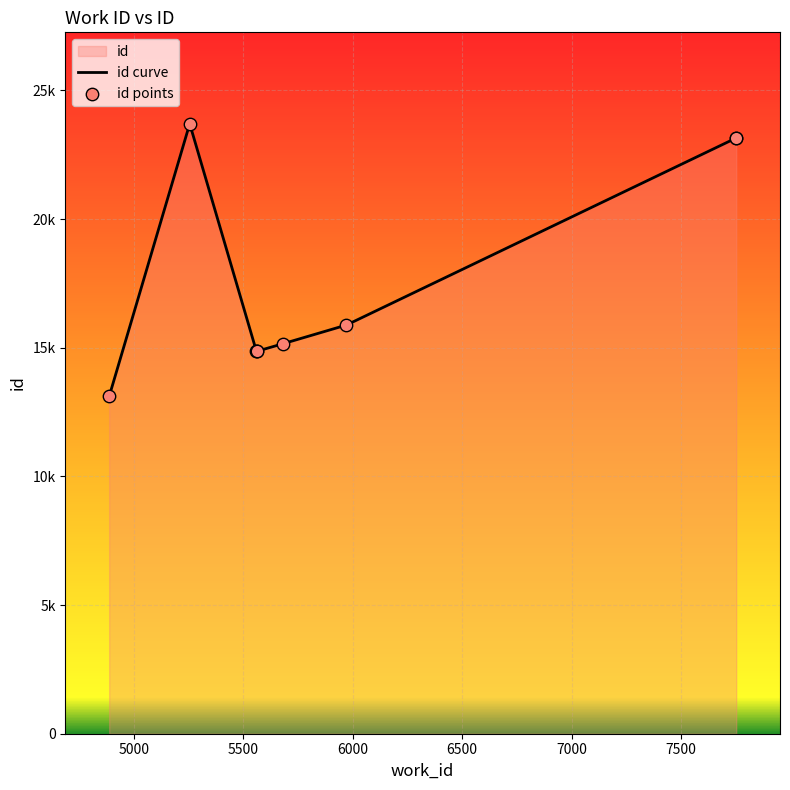

Which series has the widest spread of Y values?

id curve